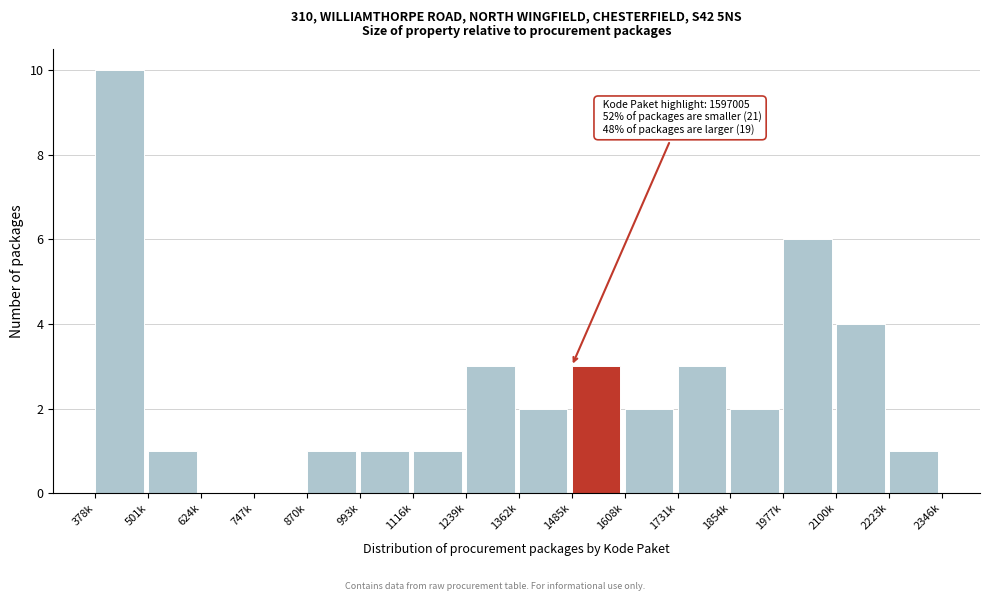

Reading left to right, list all the values displayed in this chart.

378k=10	501k=1	624k=0	747k=0	870k=1	993k=1	1116k=1	1239k=3	1362k=2	1485k=3	1608k=2	1731k=3	1854k=2	1977k=6	2100k=4	2223k=1